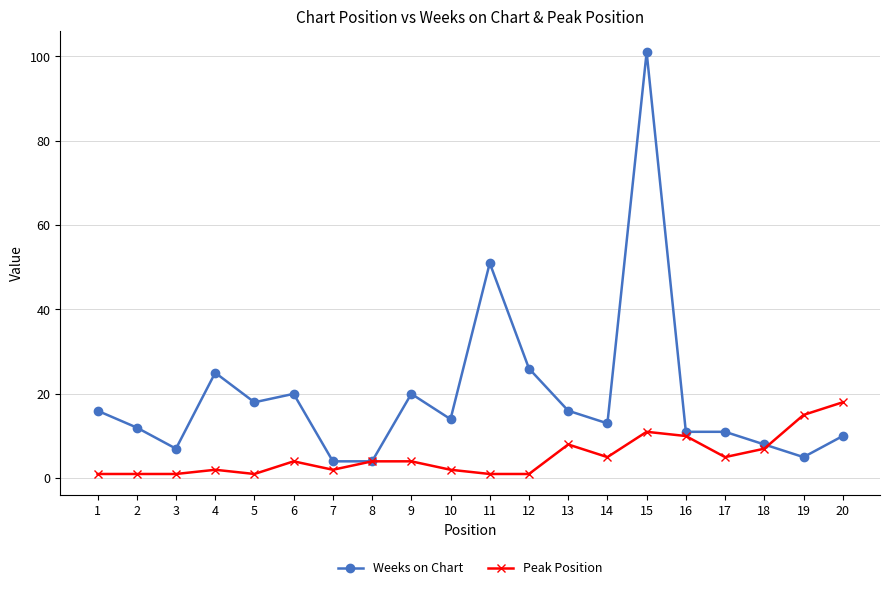

Which series has the largest total across all categories?

Weeks on Chart